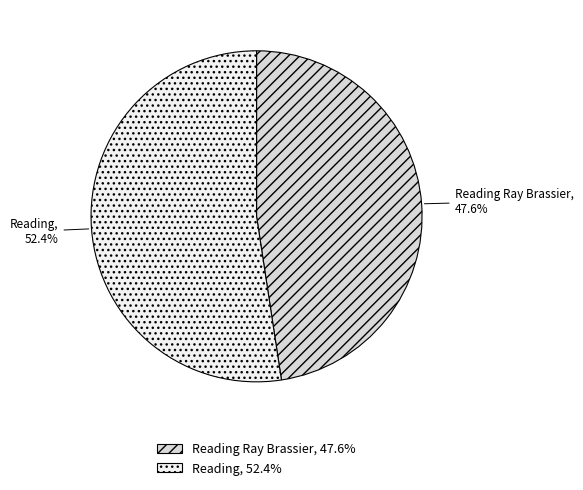

What is the largest slice in the pie chart?

Reading